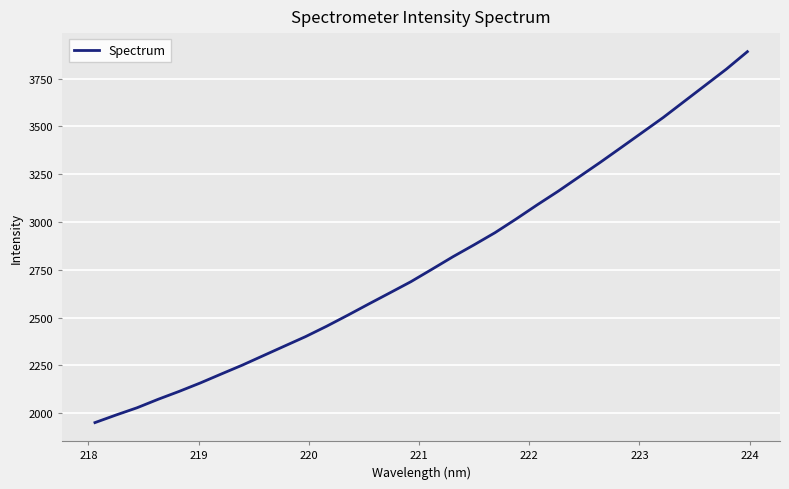

What is the difference between the maximum and minimum values?

1940.6